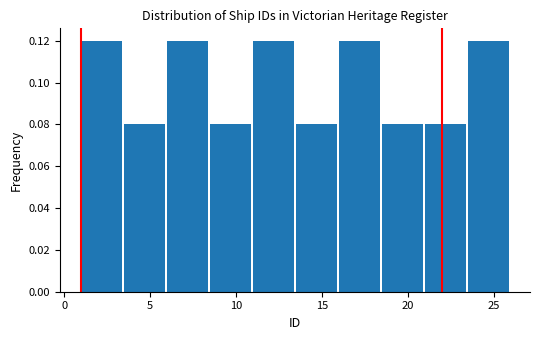

Reading left to right, list every bar in this chart as the range it spans on the x-axis followed by its height. The values are not printed on the chart, so give them approximately, as read against the axis.

1.0 to 3.5: 0.12
3.5 to 6.0: 0.08
6.0 to 8.5: 0.12
8.5 to 11.0: 0.08
11.0 to 13.5: 0.12
13.5 to 16.0: 0.08
16.0 to 18.5: 0.12
18.5 to 21.0: 0.08
21.0 to 23.5: 0.08
23.5 to 26.0: 0.12